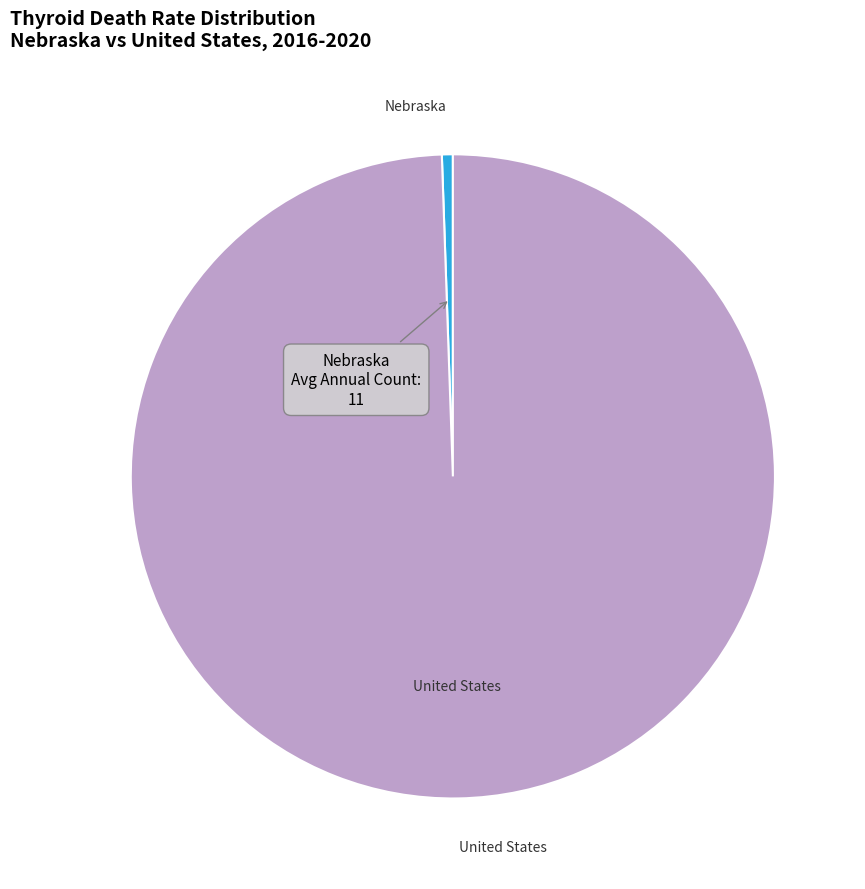

Is there any slice that represents more than half of the pie?

Yes